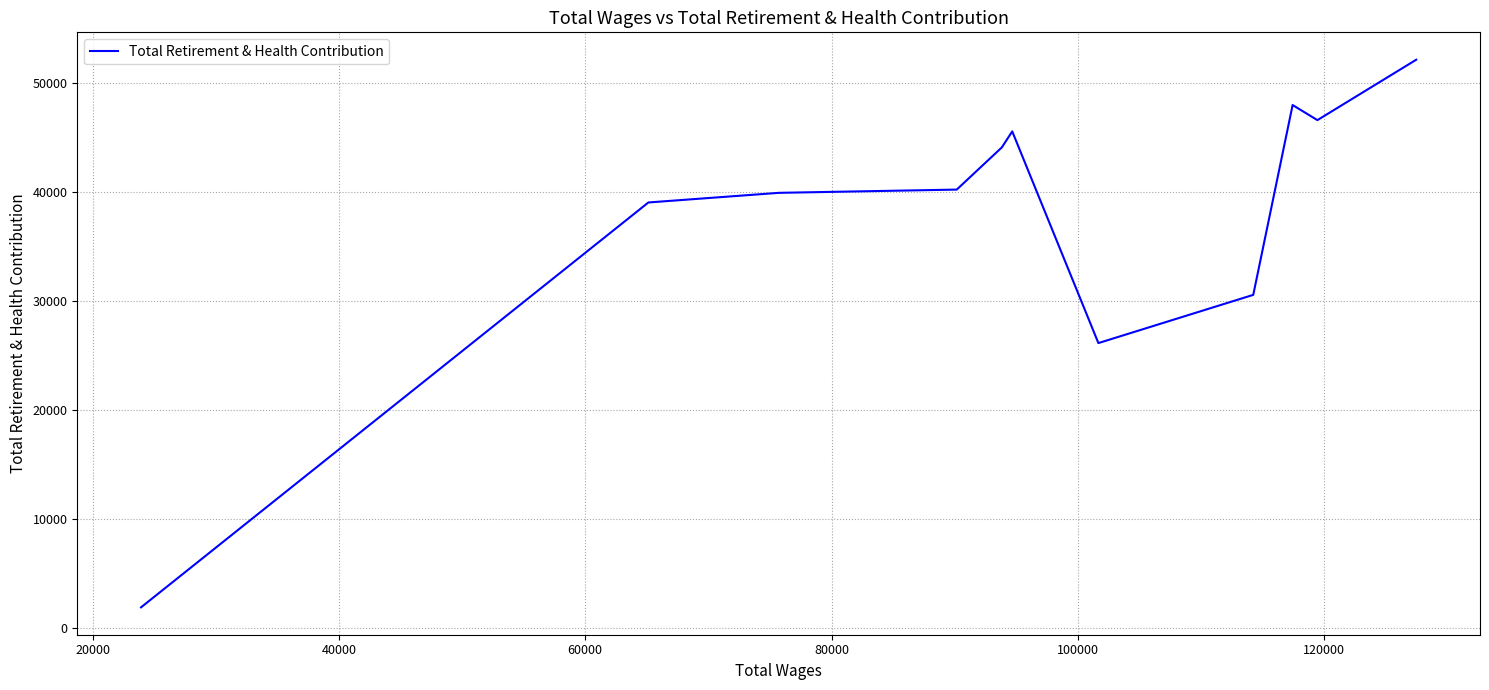

What is the greatest value displayed?

52144